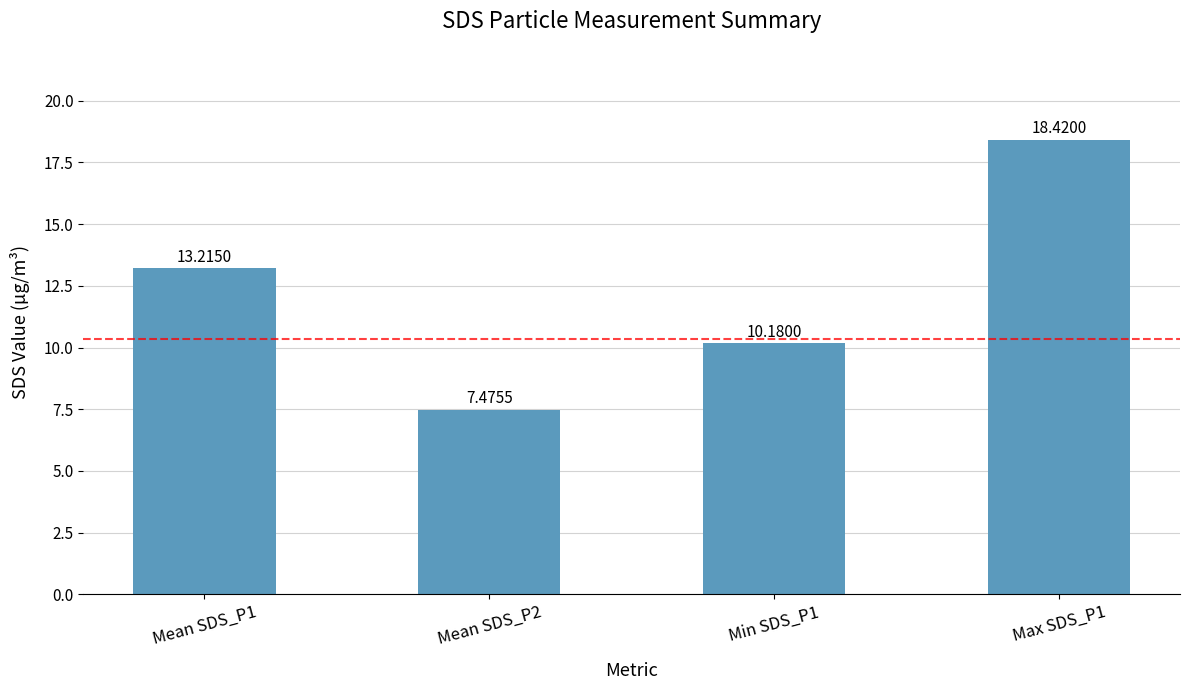

Reading right to left, extract all data points from this chart.

Max SDS_P1=18.4	Min SDS_P1=10.2	Mean SDS_P2=7.5	Mean SDS_P1=13.2